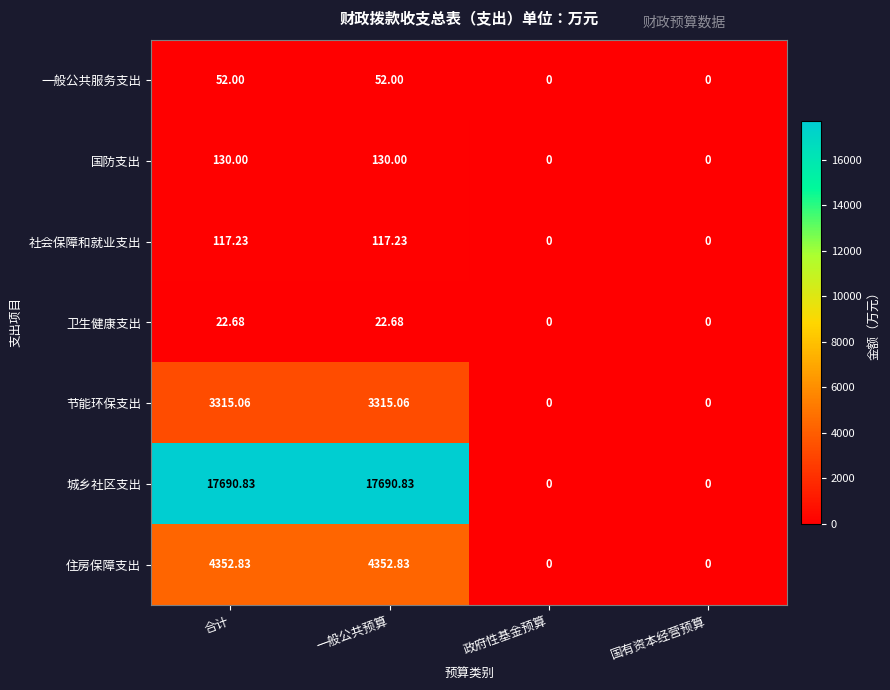

Where does the 卫生健康支出 series first go above 22?

合计